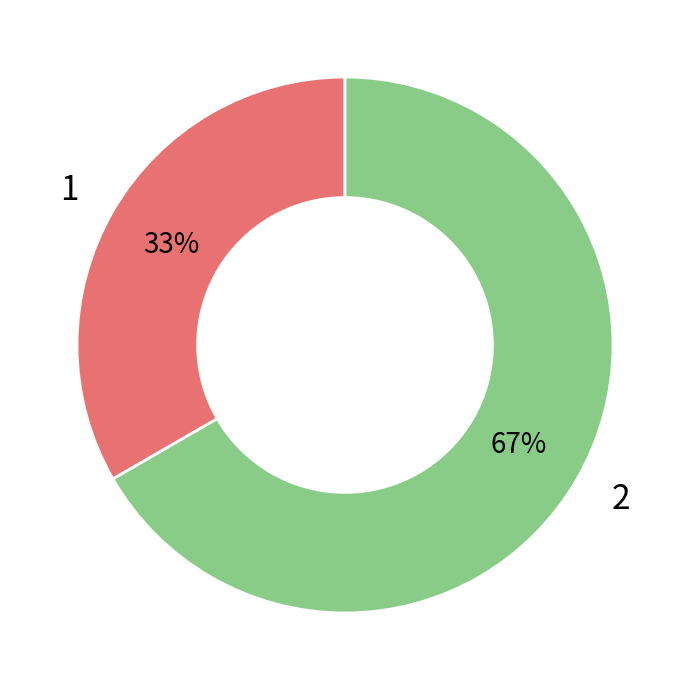

Is it true that 1 is 33% of the pie?

True